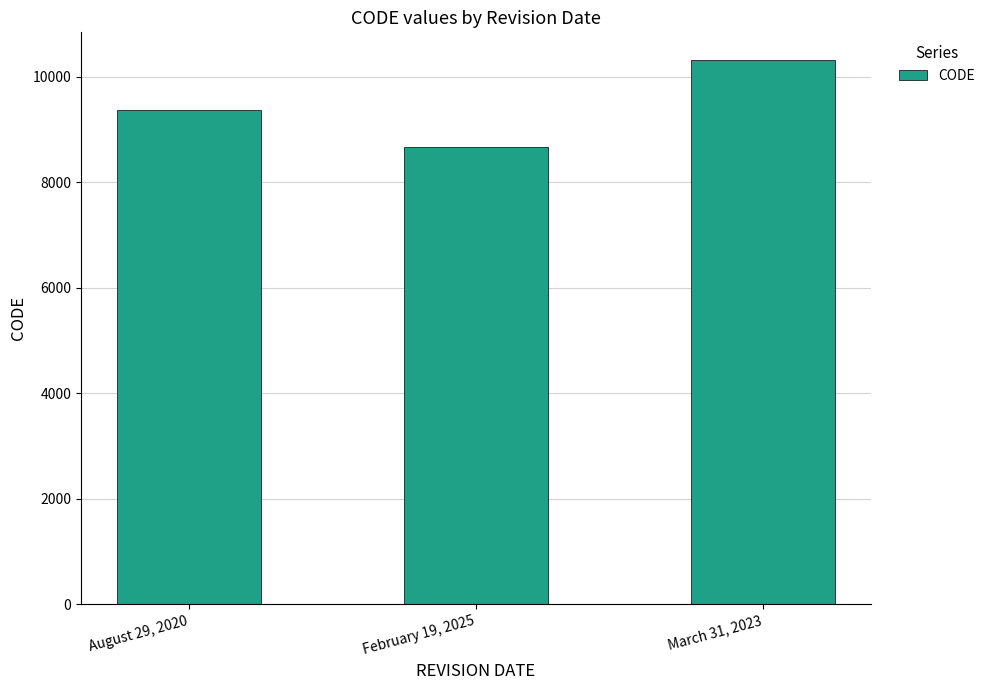

What is the difference between the values at March 31, 2023 and February 19, 2025?

1647